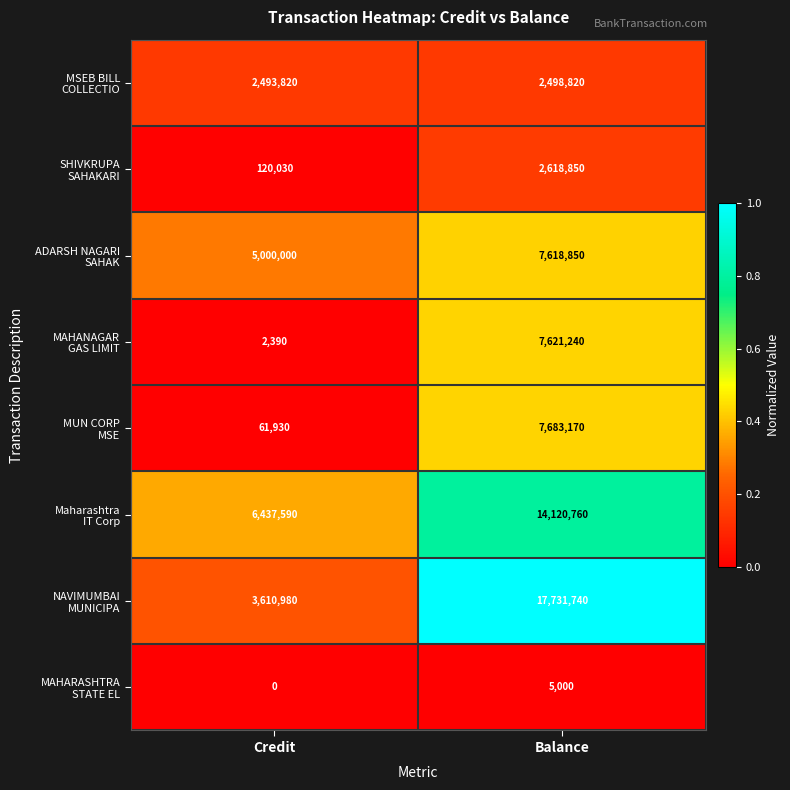

At which category is the sum across all series the highest?

Balance